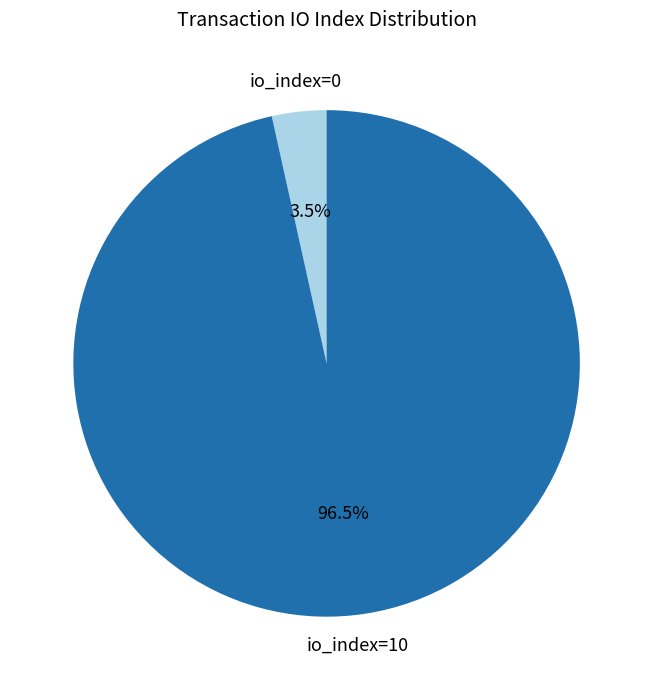

Count the number of slices in the pie.

2